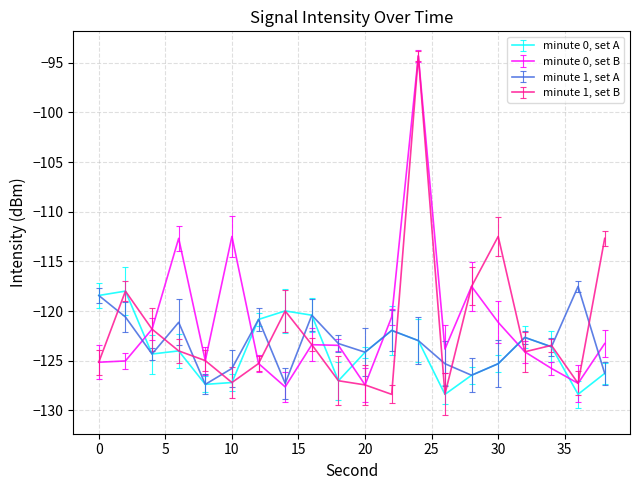

What is the maximum value shown in the chart?

-94.3